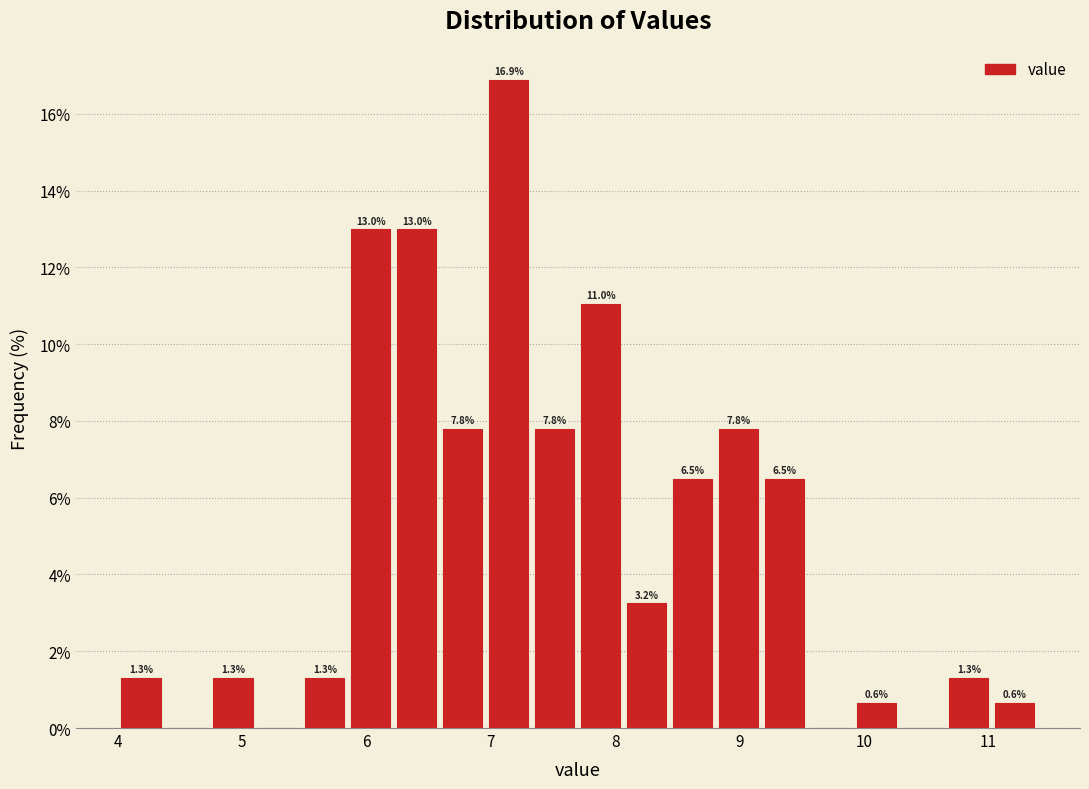

Read against the x-axis, roughly where is the centre of the tallest bar?

7.1